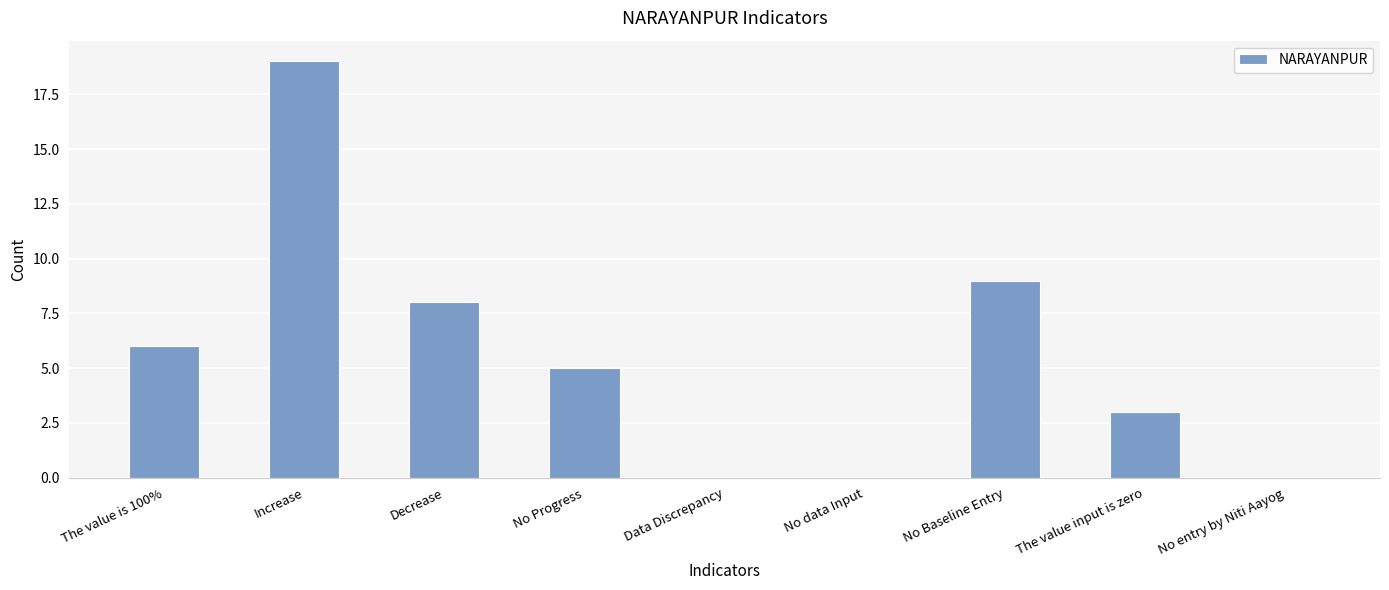

Is it true that the value at The value input is zero is 3?

True